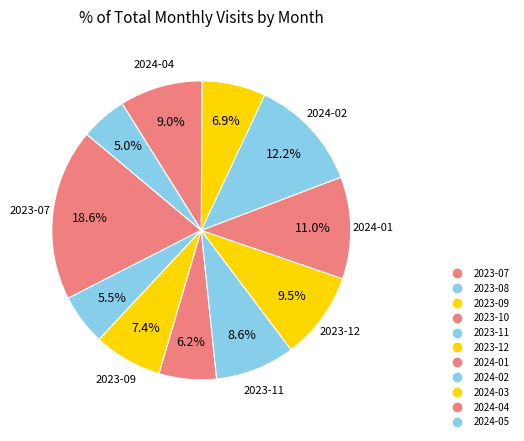

How many segments does this pie chart have?

11